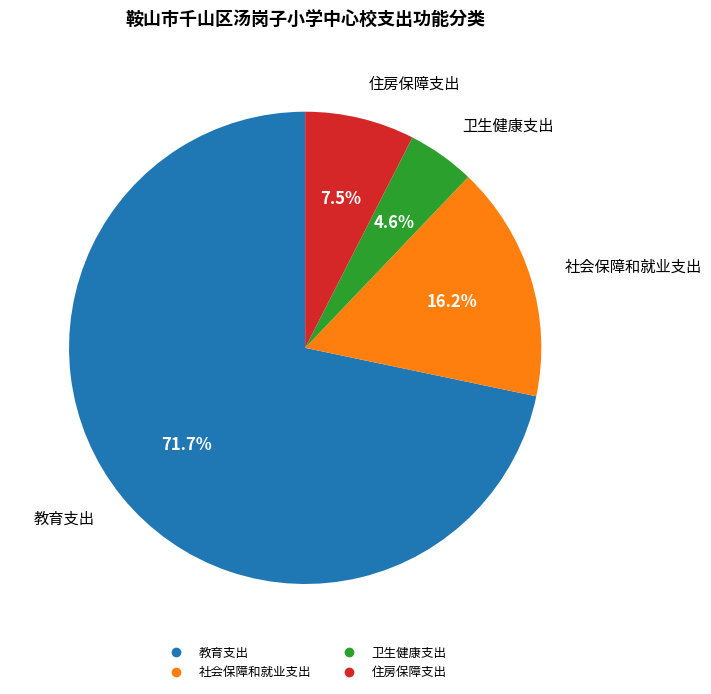

To the nearest percent, what is the combined percentage of 社会保障和就业支出 and 住房保障支出?

24%